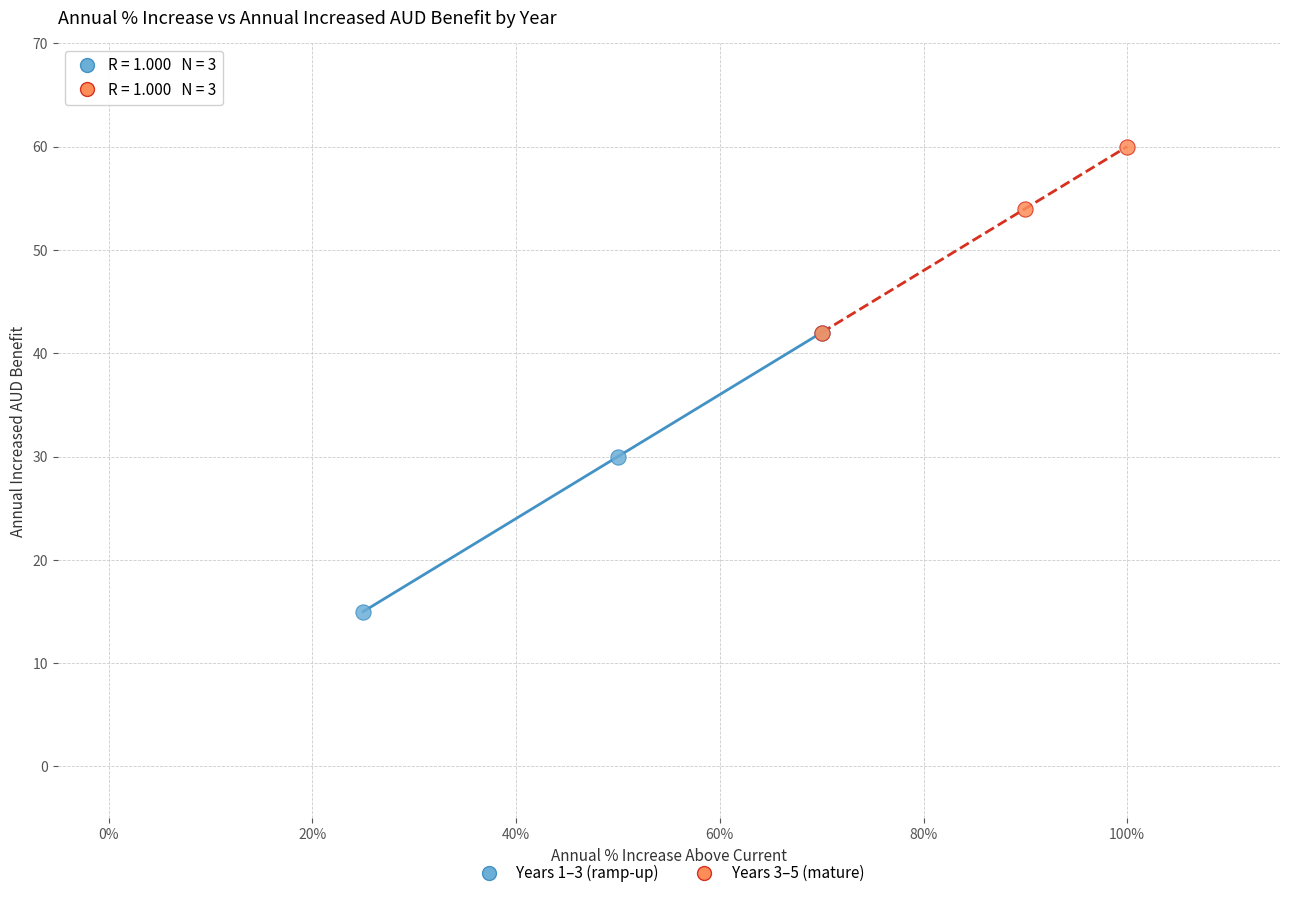

Which series contains the lowest Y value?

Years 1–3 (ramp-up)